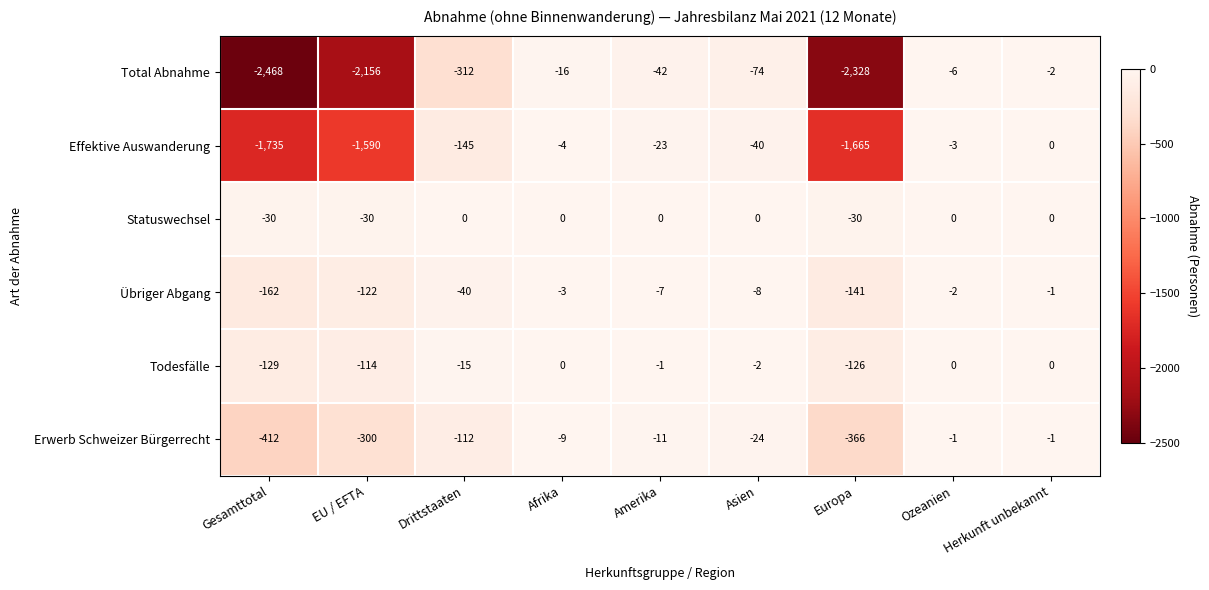

Which series has the largest range (max minus min)?

Total Abnahme